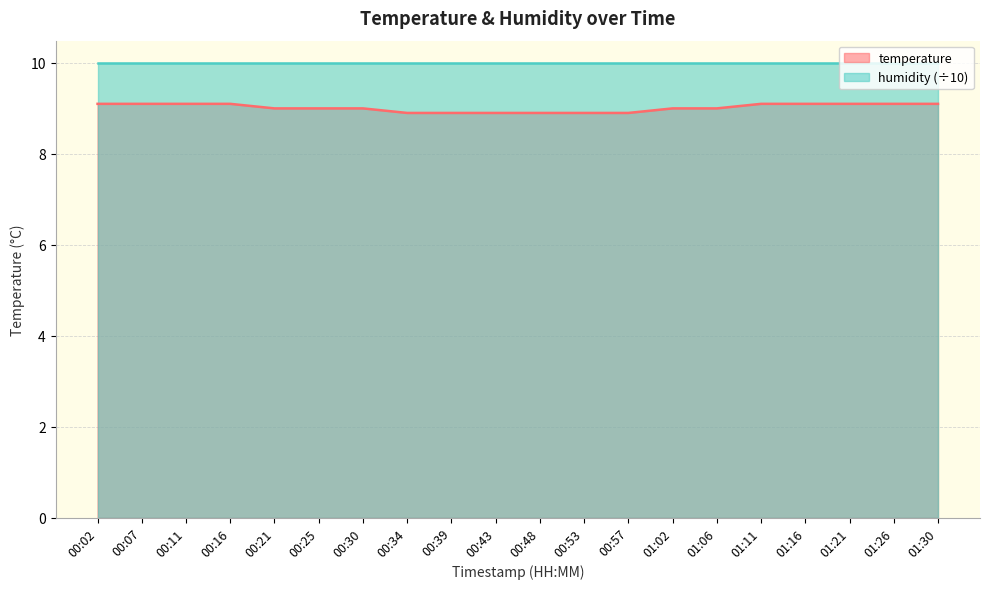

How many data points are less than 9?

6